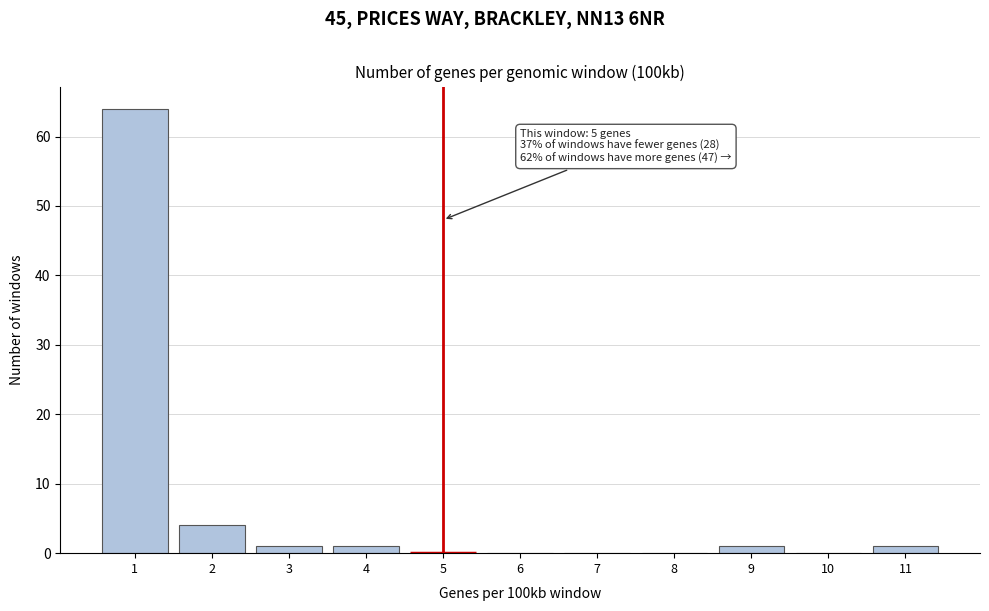

Reading right to left, transcribe all the data shown in this chart.

11=1	10=0	9=1	8=0	7=0	6=0	5=0	4=1	3=1	2=4	1=64